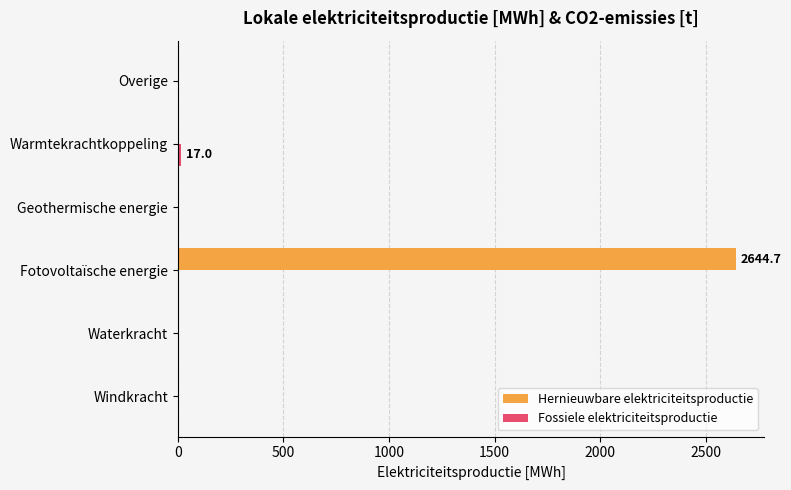

Which series has the widest spread of values?

Hernieuwbare elektriciteitsproductie